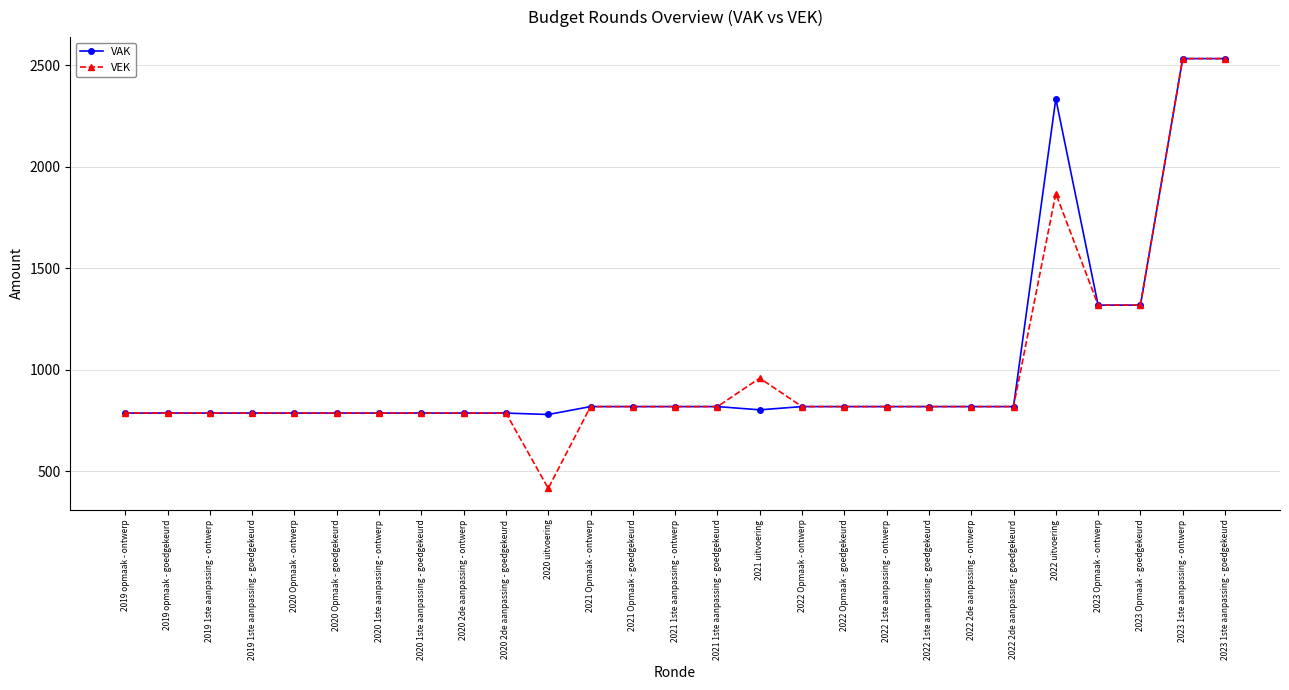

What is the label of the 14th point from the left?

2021 1ste aanpassing - ontwerp